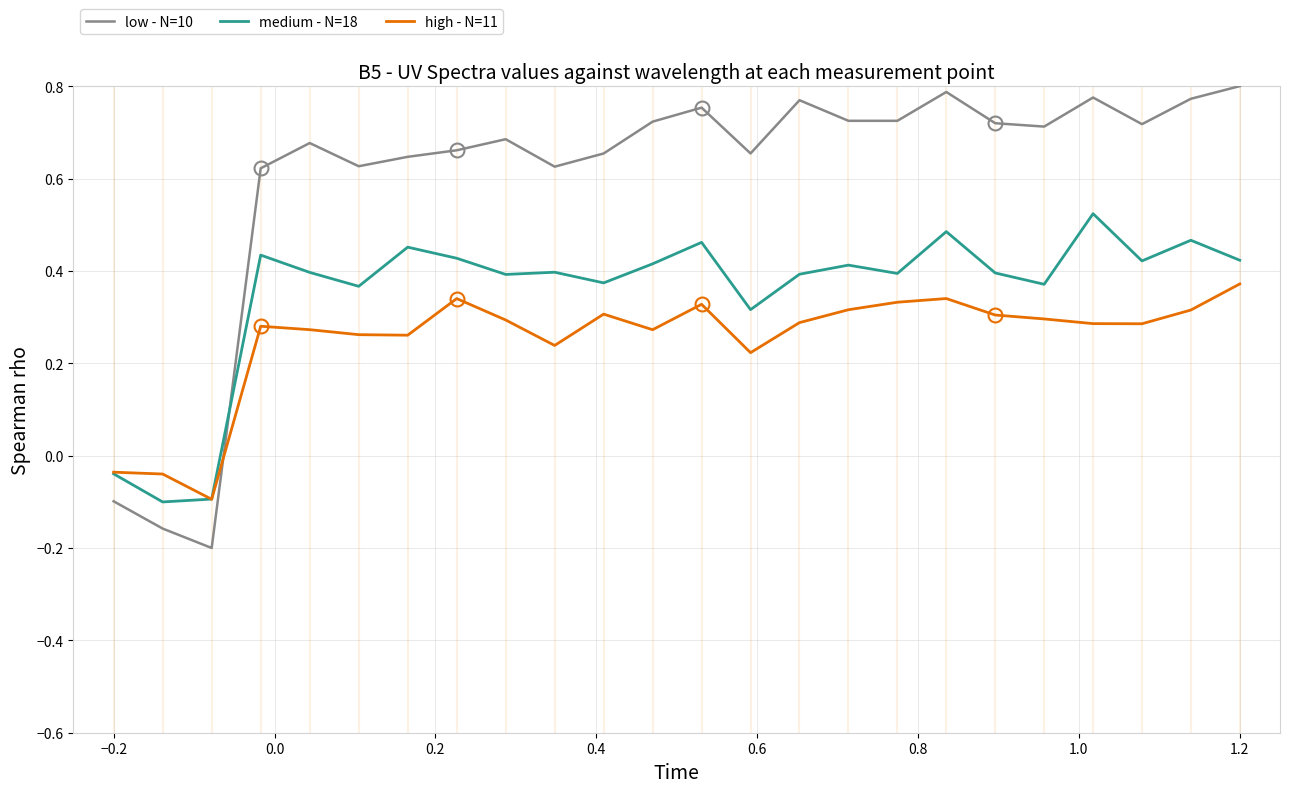

Does the chart have visible grid lines?

Yes